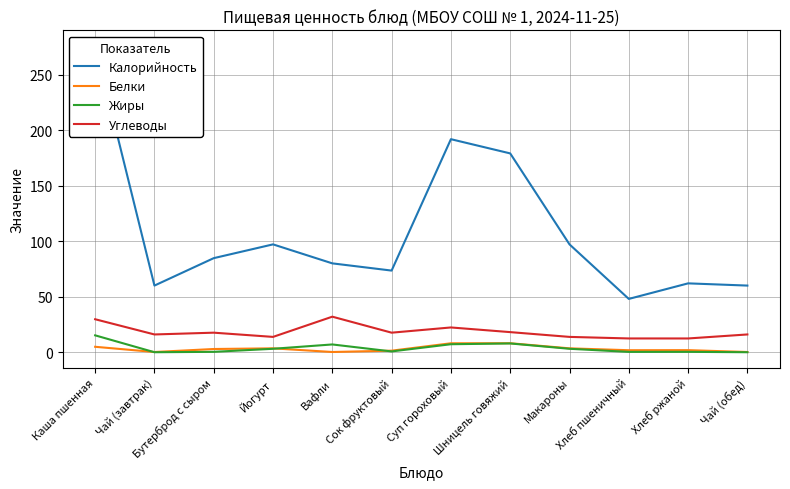

At how many categories does at least one series exceed 237?

1